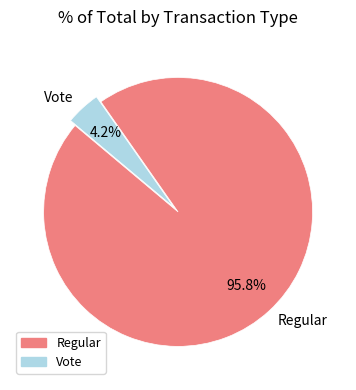

To the nearest percent, what portion does Vote represent?

4%